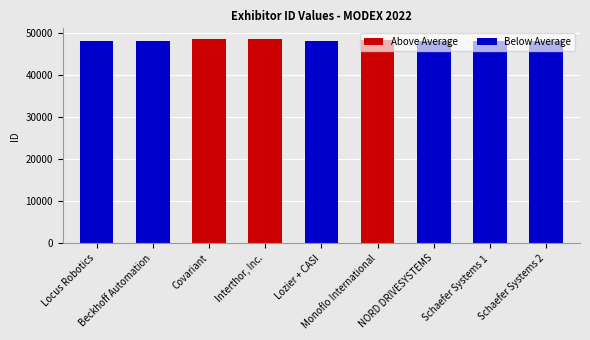

How many data points are less than 48228?

4